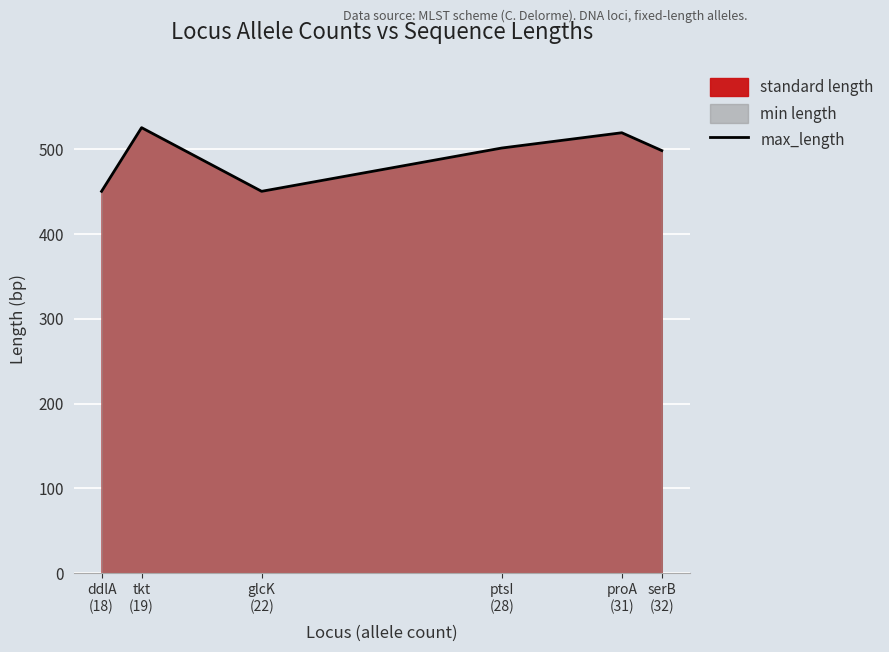

True or false: the data shows 721 at ddlA
(18).

False